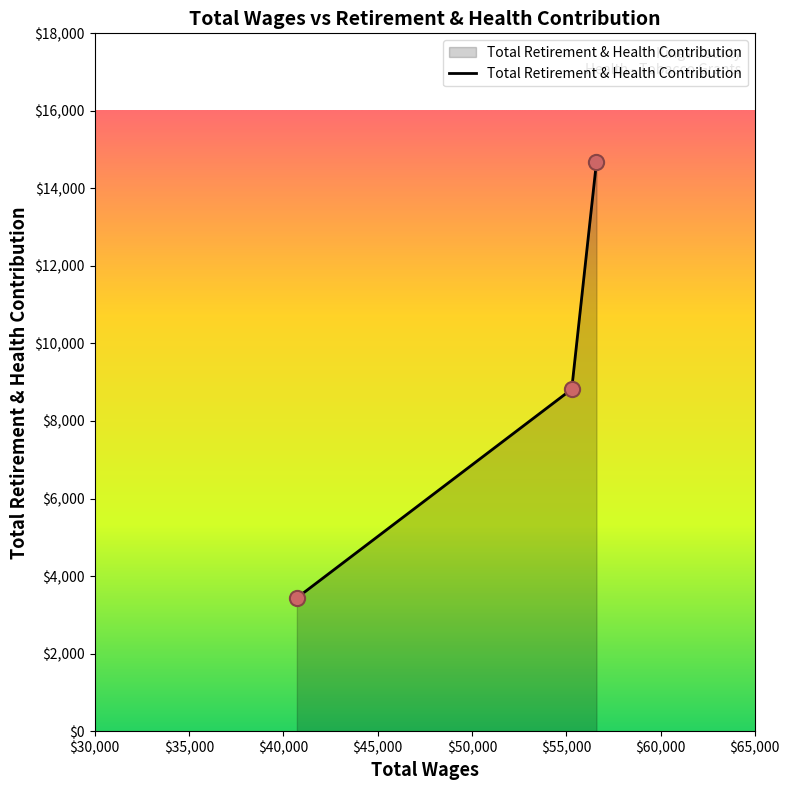

What is the sum of all values?

26937